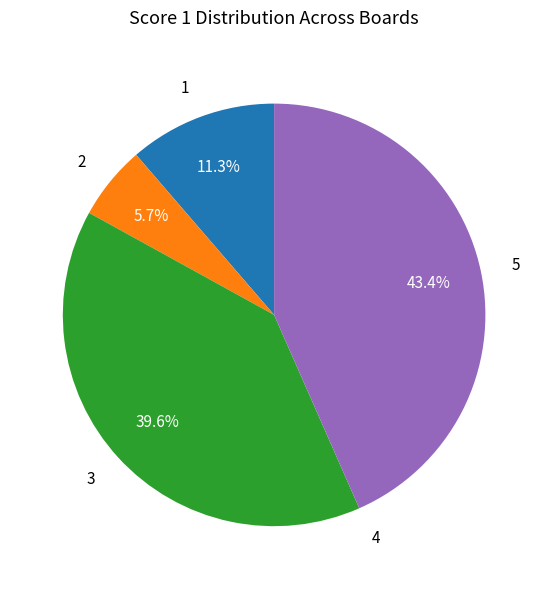

What is the largest slice in the pie chart?

5